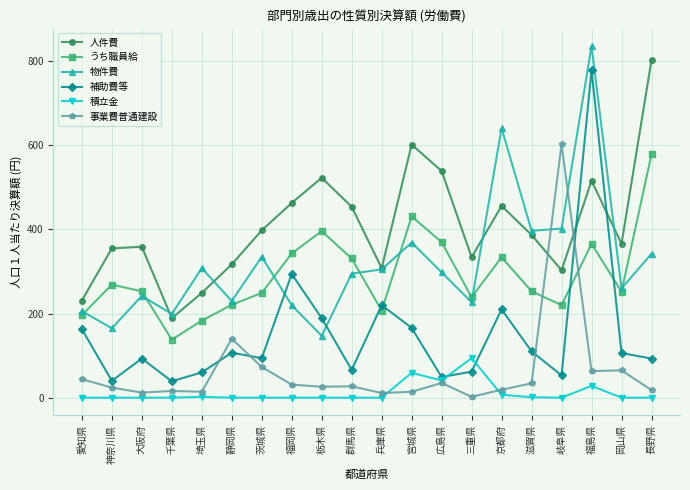

The value of うち職員給 at 宮城県 is 215. True or false?

False